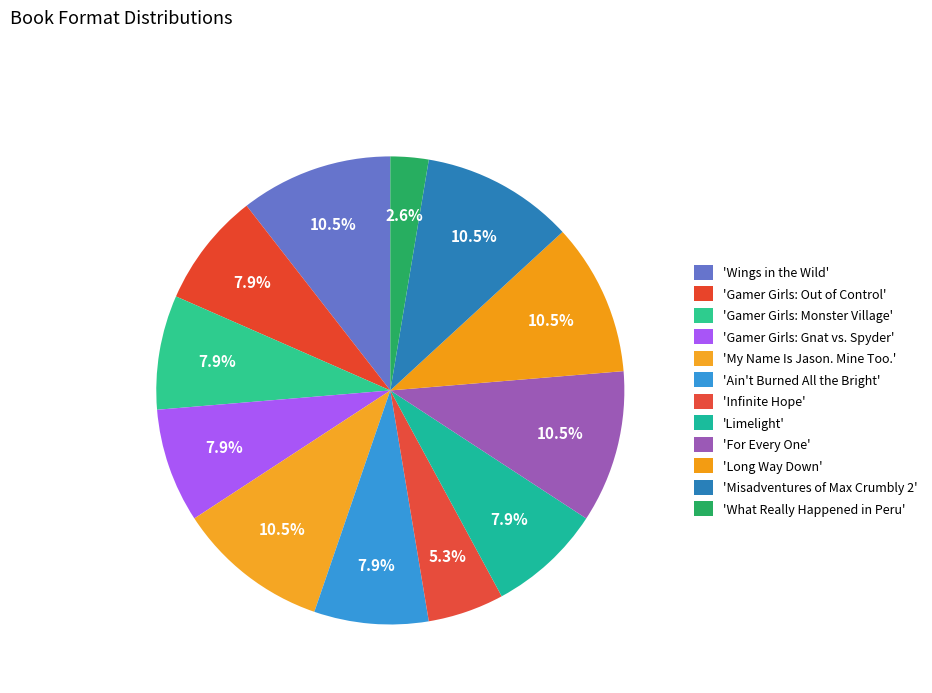

Count the number of slices in the pie.

12